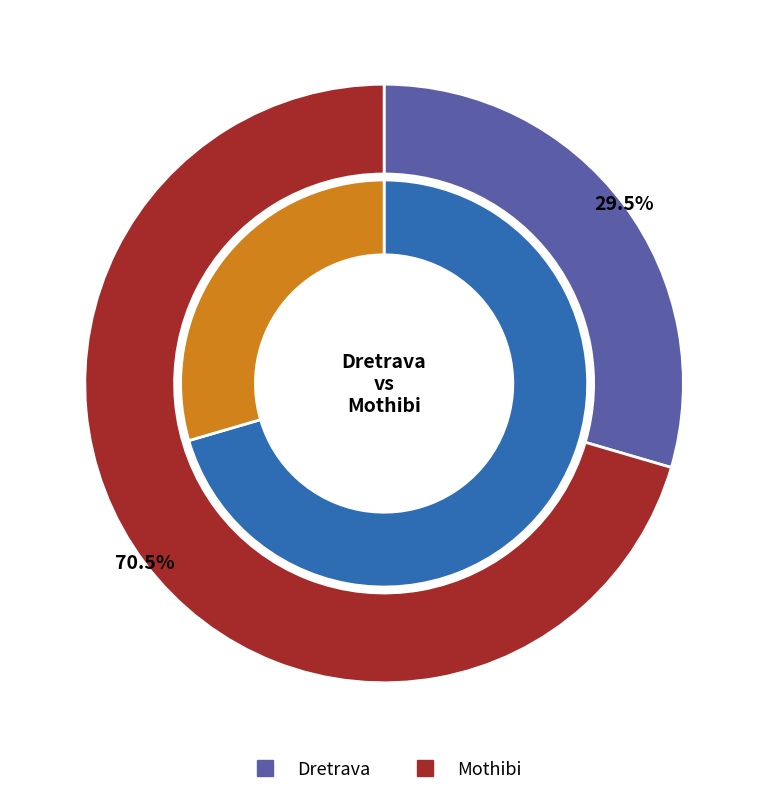

Is there any slice that represents more than half of the pie?

Yes